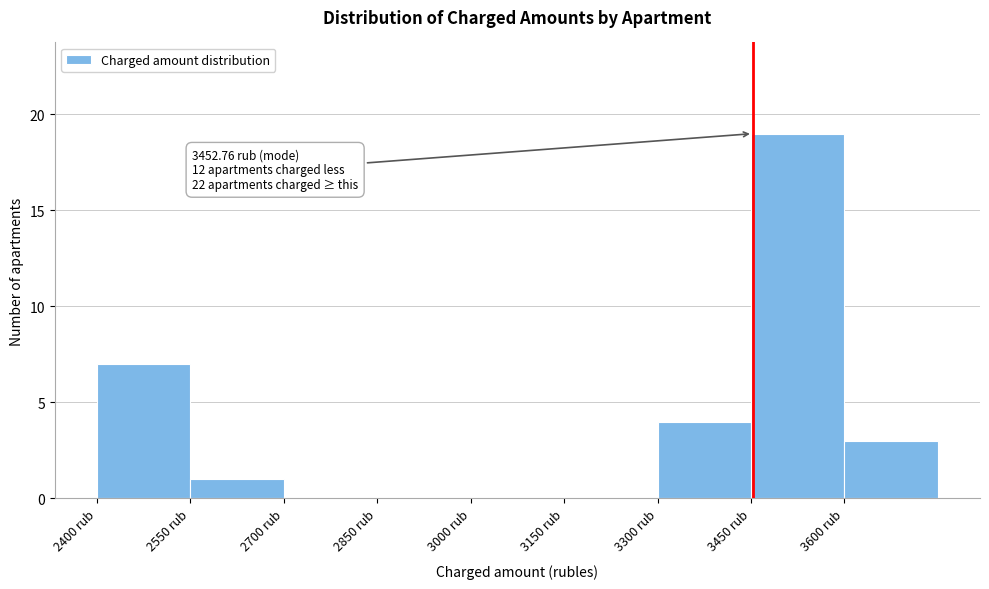

Which range on the x-axis has the tallest bar?

3450 to 3600